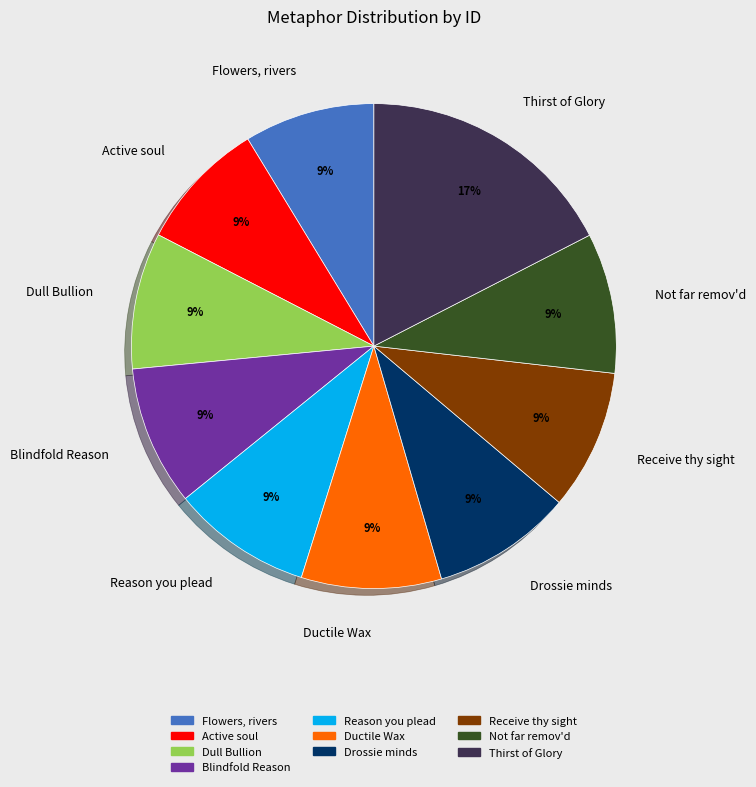

What percentage is the Dull Bullion slice, to the nearest percent?

9%